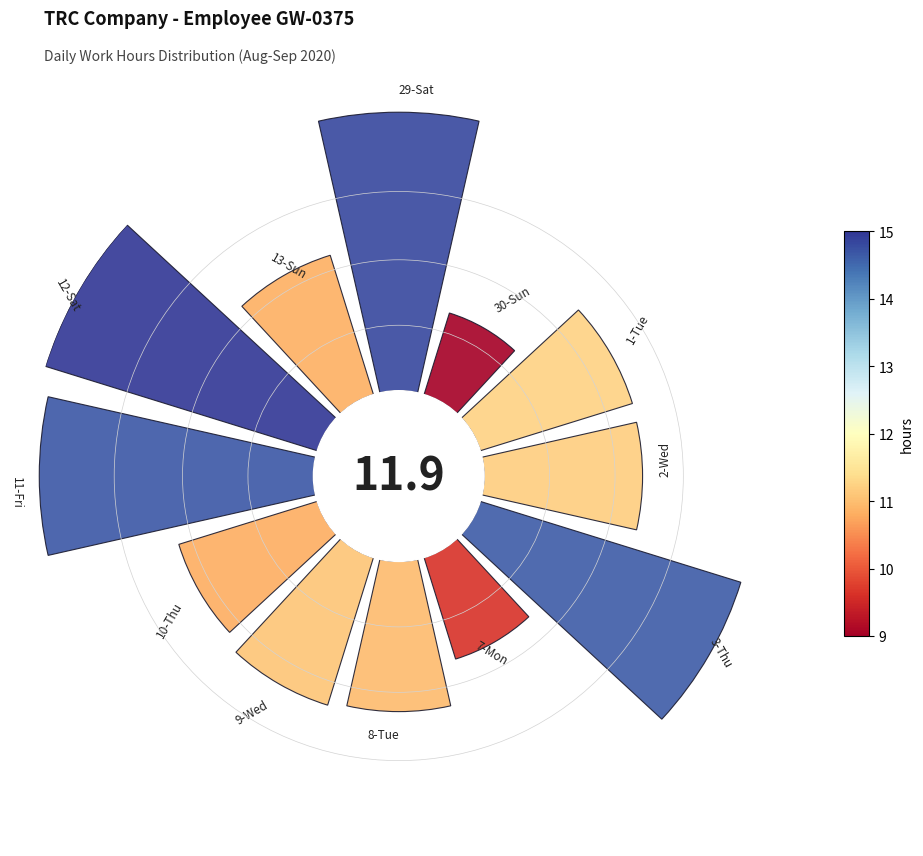

What percentage is the 9-Wed slice, to the nearest percent?

7%